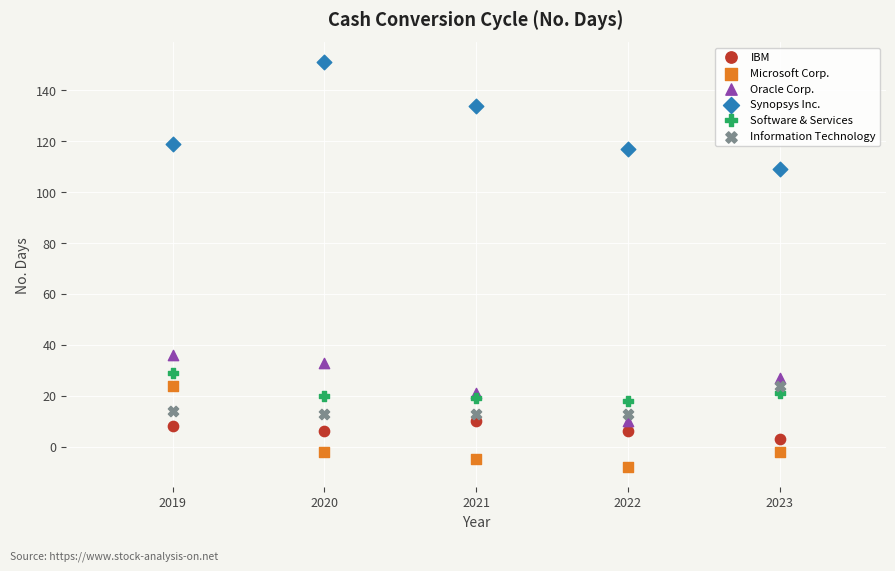

What are all the series names shown in the legend?

IBM, Microsoft Corp., Oracle Corp., Synopsys Inc., Software & Services, Information Technology